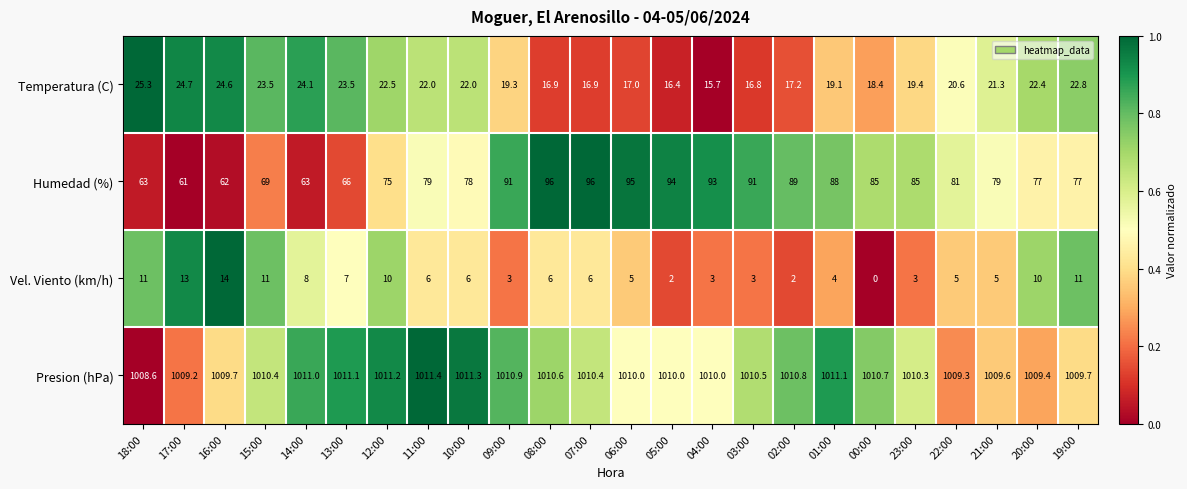

Which series has the largest total across all categories?

Presion (hPa)